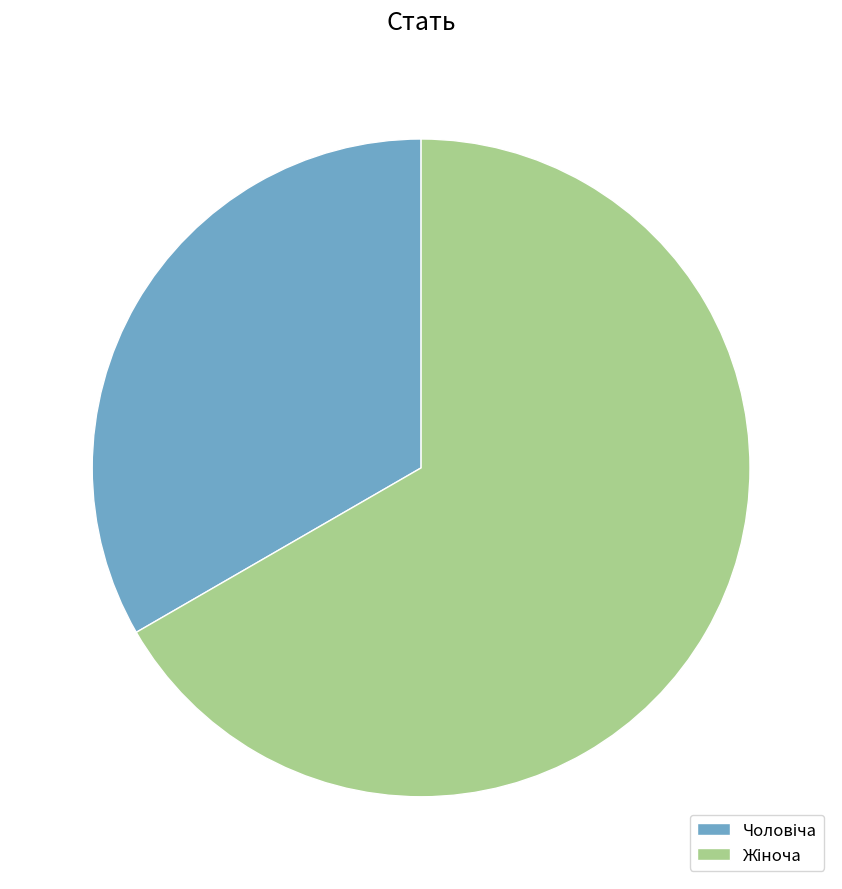

Does any single category account for the majority?

Yes